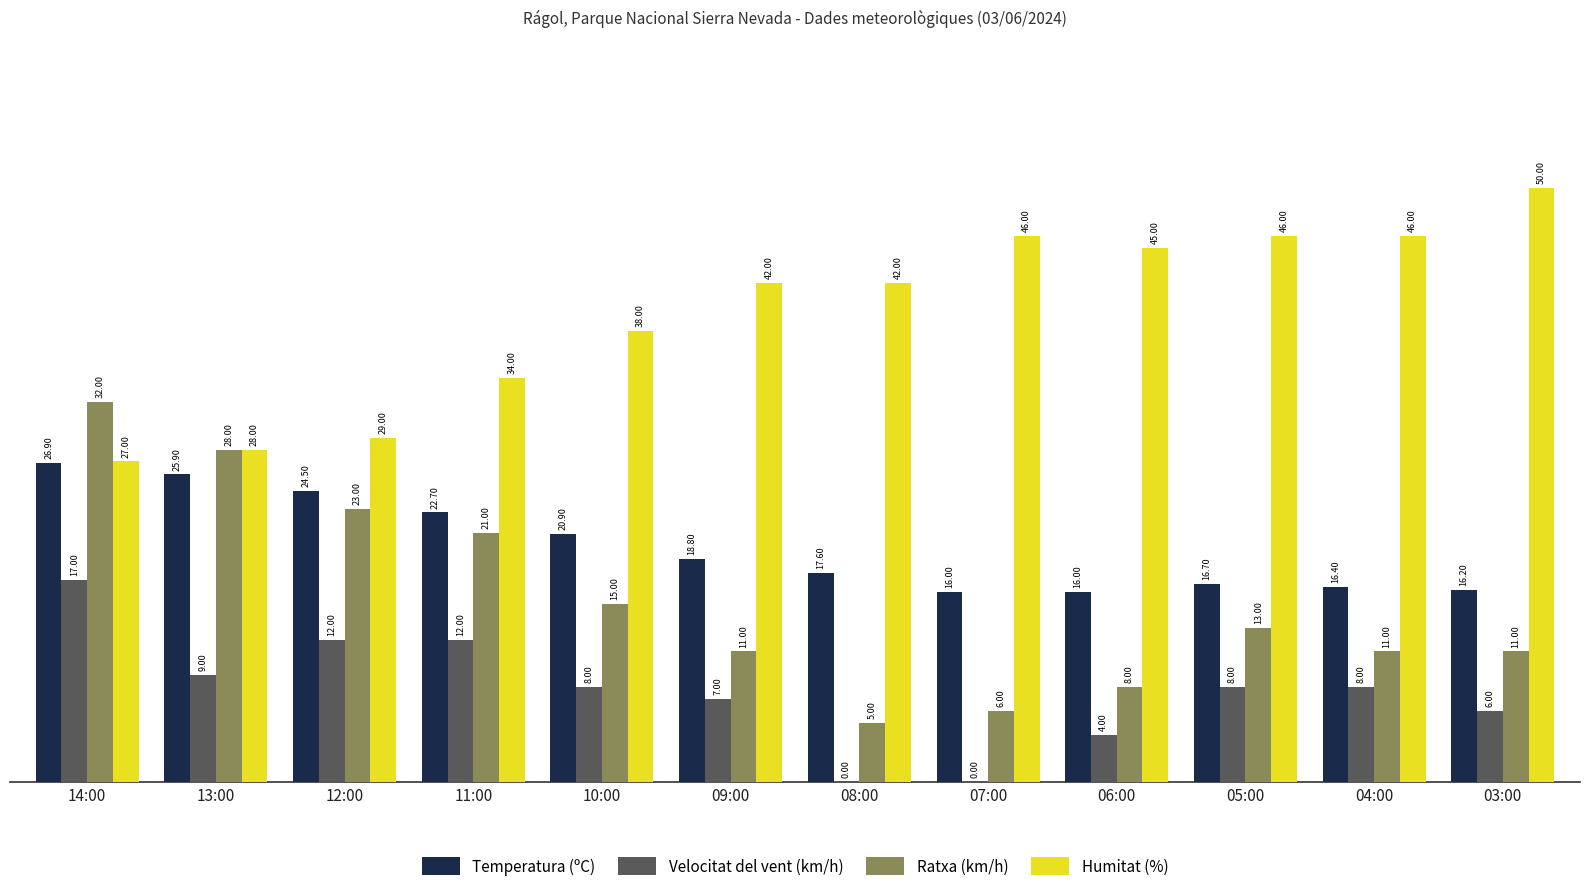

True or false: Humitat (%) has a value of 29.0 at 12:00.

True